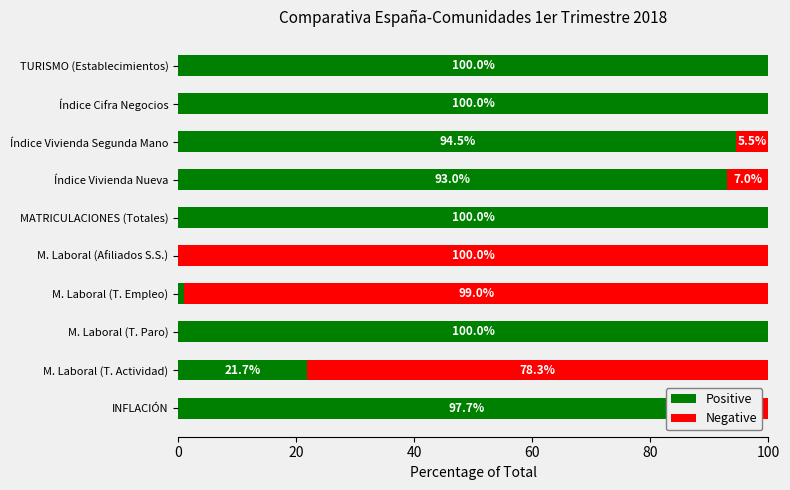

Is it true that Positive equals -45.5 at M. Laboral (Afiliados S.S.)?

False